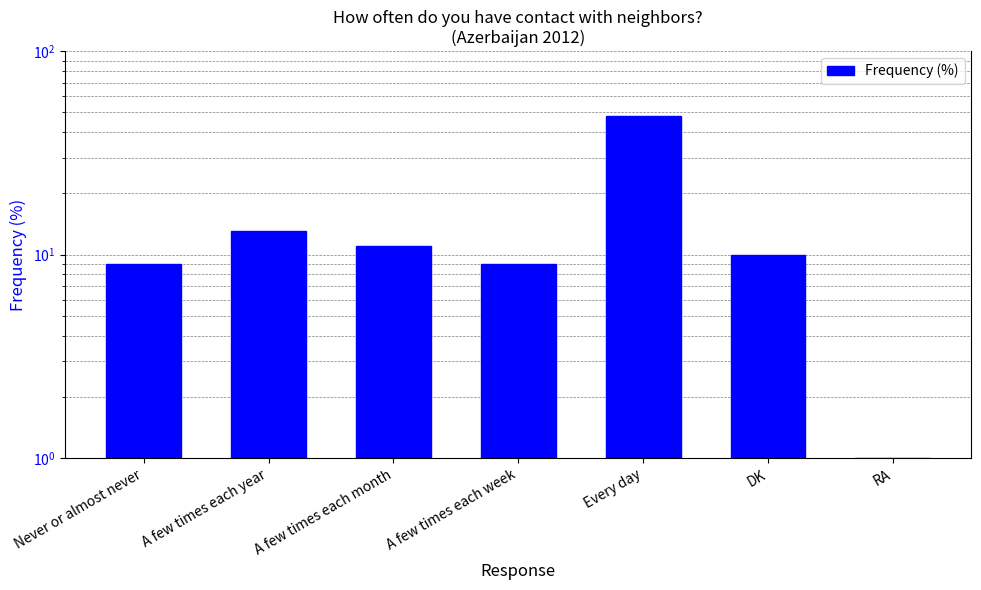

What is the label of the 7th bar from the right?

Never or almost never